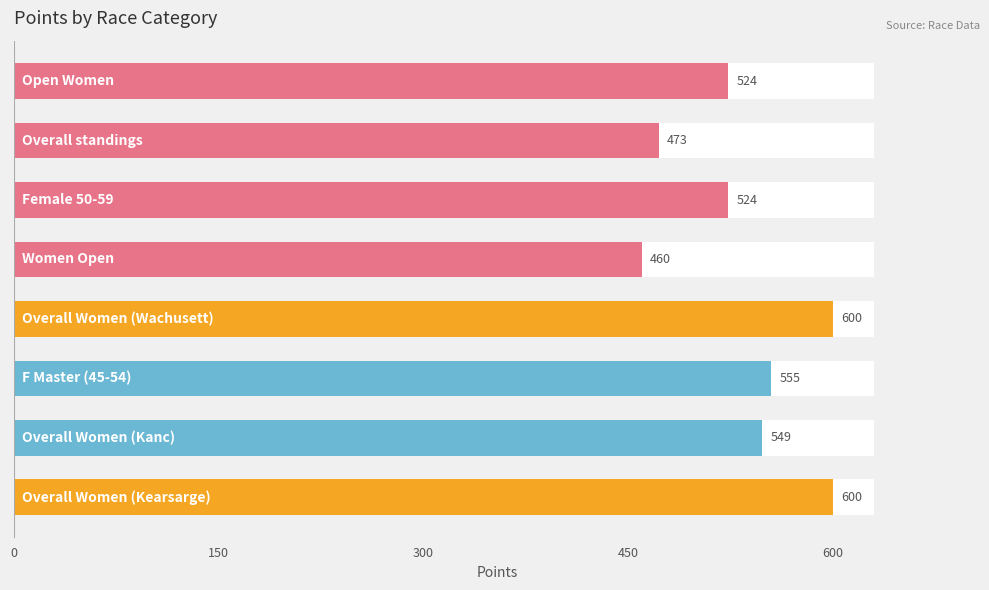

What position from the right is 150?

7